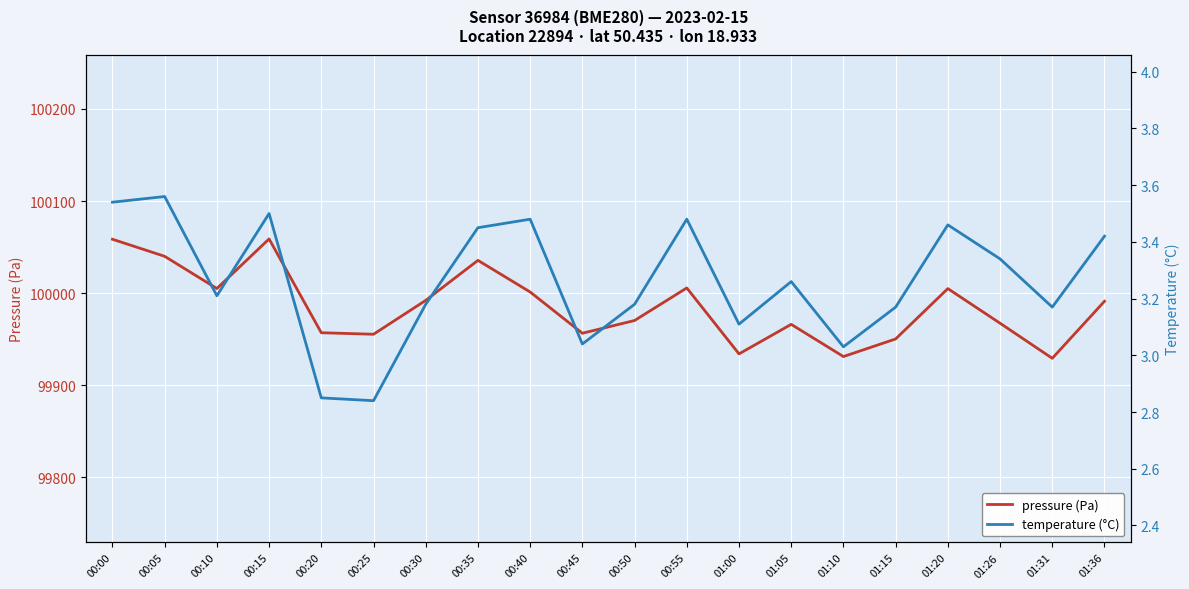

At which category is the sum across all series the highest?

00:15